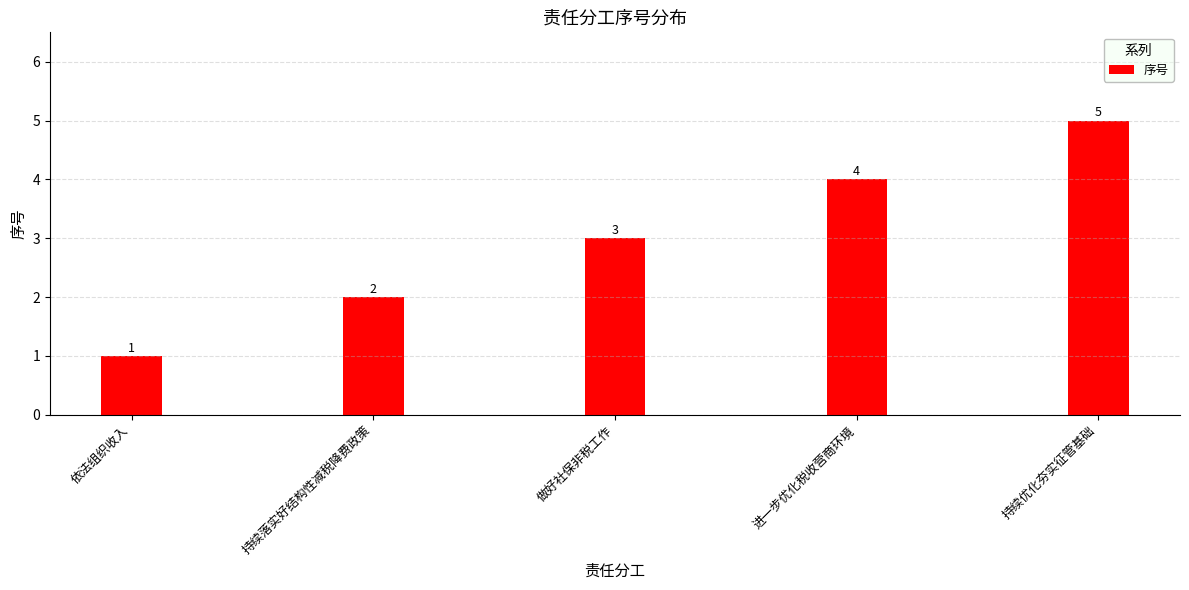

What is the label of the 3rd bar from the left?

做好社保非税工作